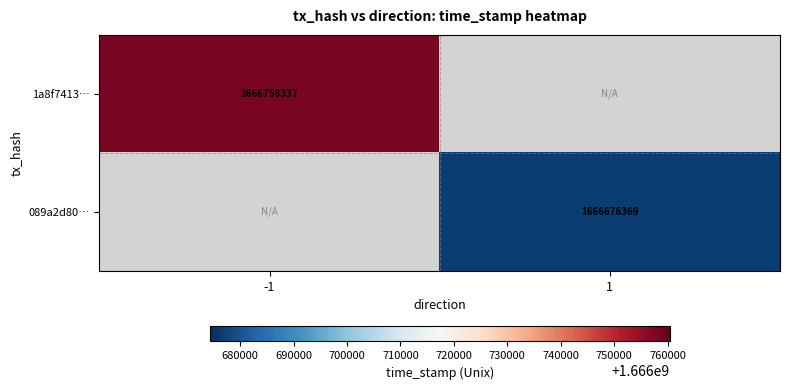

Is the value of 089a2d80… at 1 greater than the value of 1a8f7413… at -1?

No